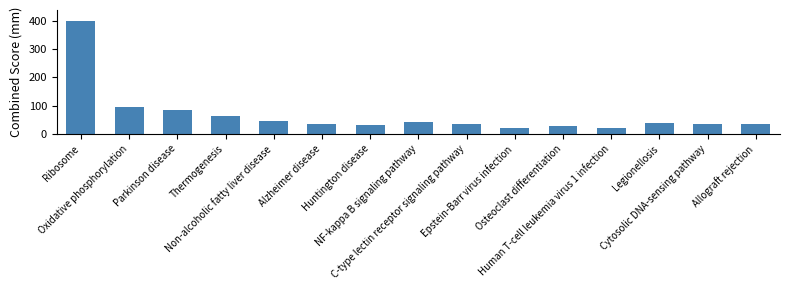

What is the greatest value displayed?

398.6